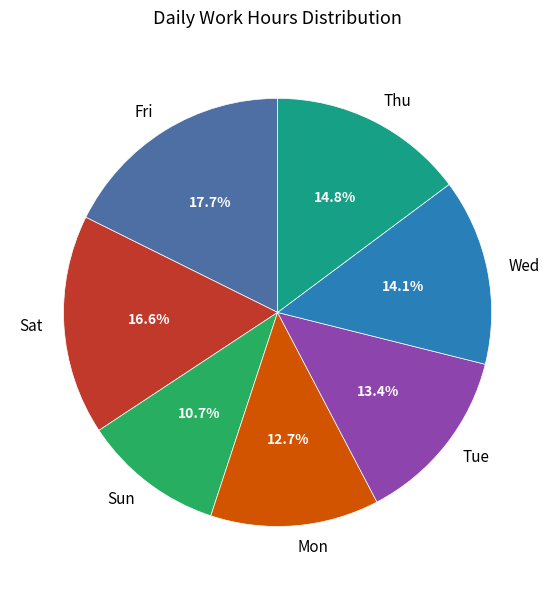

How many segments does this pie chart have?

7